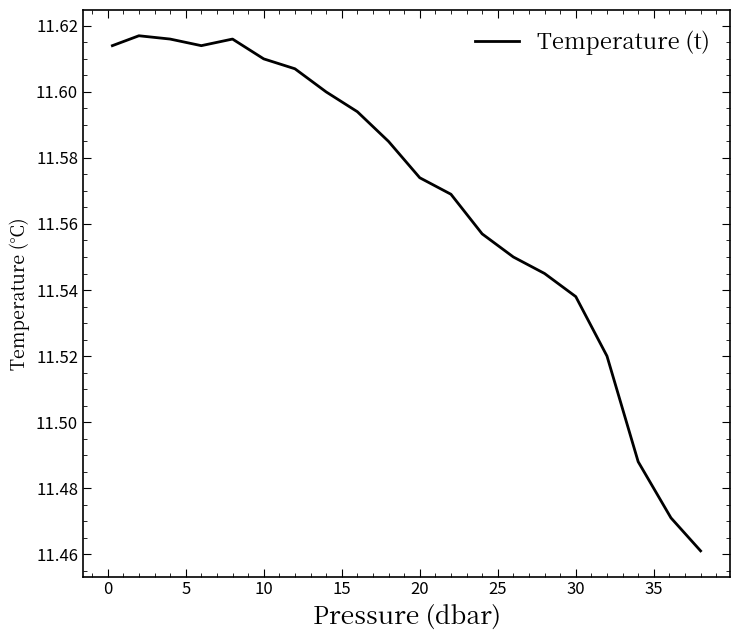

What is the average value?

11.6